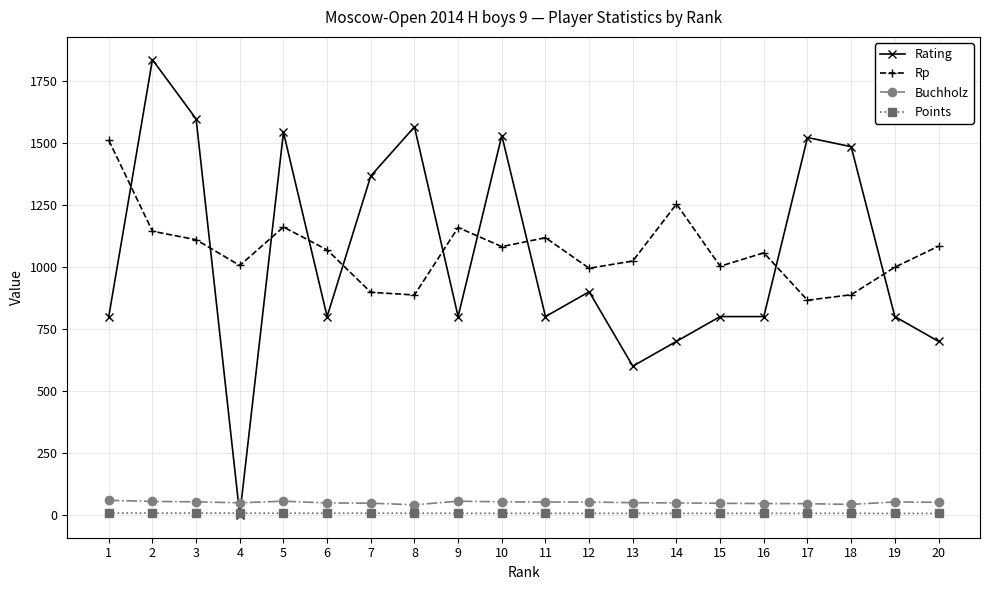

What are all the series names shown in the legend?

Rating, Rp, Buchholz, Points